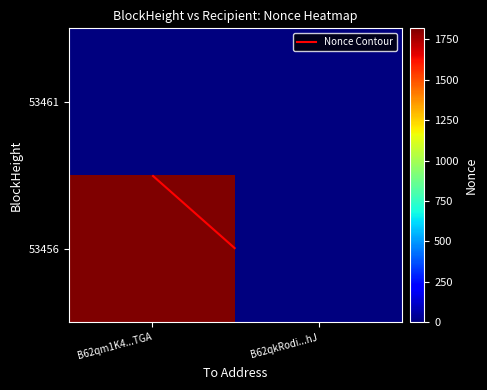

Which has a higher value, B62qm1K4...TGA or B62qkRodi...hJ?

B62qm1K4...TGA